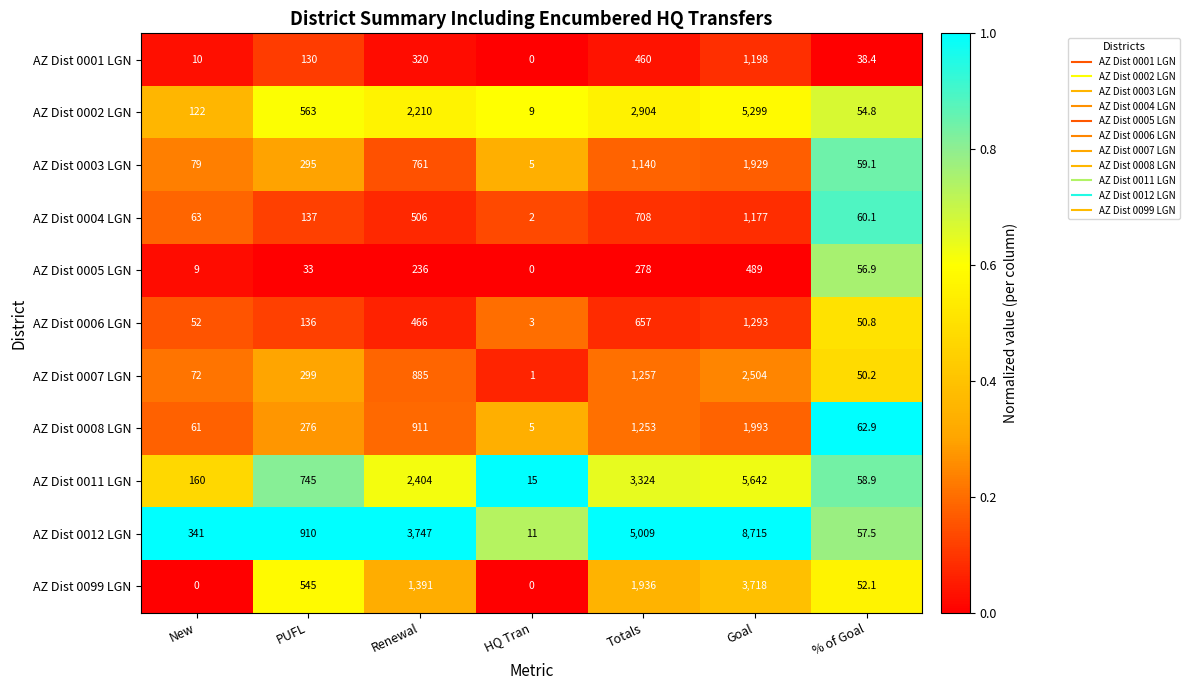

Rank the series at % of Goal from highest to lowest value.

AZ Dist 0008 LGN, AZ Dist 0004 LGN, AZ Dist 0003 LGN, AZ Dist 0011 LGN, AZ Dist 0012 LGN, AZ Dist 0005 LGN, AZ Dist 0002 LGN, AZ Dist 0099 LGN, AZ Dist 0006 LGN, AZ Dist 0007 LGN, AZ Dist 0001 LGN